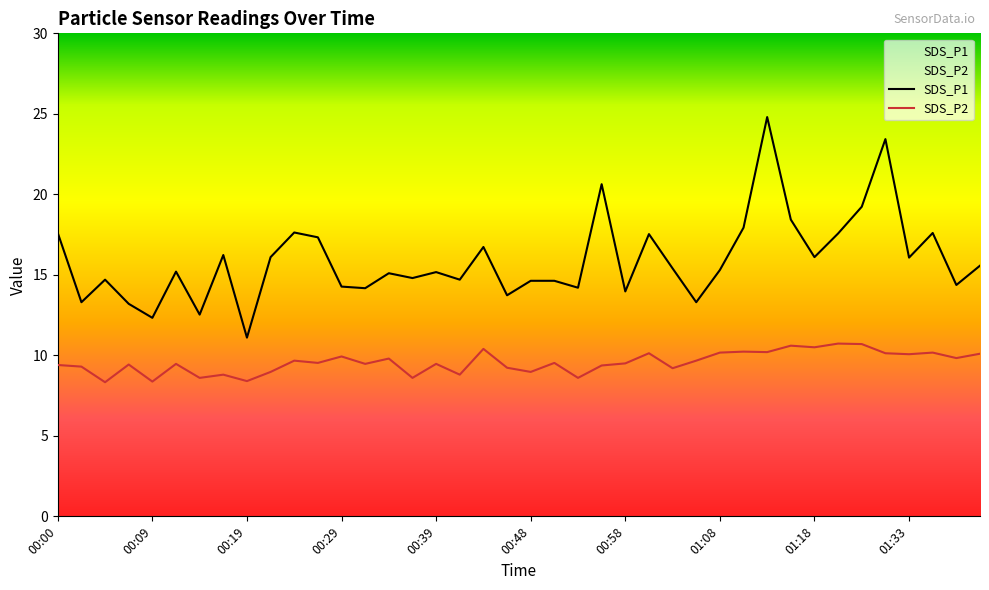

Reading right to left, transcribe all the data shown in this chart.

SDS_P1: 01:41=15.6	01:38=14.4	01:36=17.6	01:33=16.1	01:31=23.4	01:28=19.2	01:20=17.6	01:18=16.1	01:15=18.4	01:13=24.8	01:11=17.9	01:08=15.3	01:06=13.3	01:03=15.4	01:01=17.5	00:58=14.0	00:56=20.6	00:53=14.2	00:51=14.6	00:48=14.6	00:46=13.7	00:43=16.7	00:41=14.7	00:39=15.2	00:36=14.8	00:34=15.1	00:31=14.2	00:29=14.3	00:26=17.3	00:24=17.6	00:22=16.1	00:19=11.1	00:17=16.2	00:14=12.5	00:12=15.2	00:09=12.3	00:07=13.2	00:04=14.7	00:02=13.3	00:00=17.6
SDS_P2: 01:41=10.1	01:38=9.8	01:36=10.2	01:33=10.1	01:31=10.1	01:28=10.7	01:20=10.7	01:18=10.5	01:15=10.6	01:13=10.2	01:11=10.2	01:08=10.2	01:06=9.7	01:03=9.2	01:01=10.1	00:58=9.5	00:56=9.4	00:53=8.6	00:51=9.5	00:48=9.0	00:46=9.2	00:43=10.4	00:41=8.8	00:39=9.5	00:36=8.6	00:34=9.8	00:31=9.5	00:29=9.9	00:26=9.5	00:24=9.7	00:22=9.0	00:19=8.4	00:17=8.8	00:14=8.6	00:12=9.5	00:09=8.4	00:07=9.4	00:04=8.3	00:02=9.3	00:00=9.4